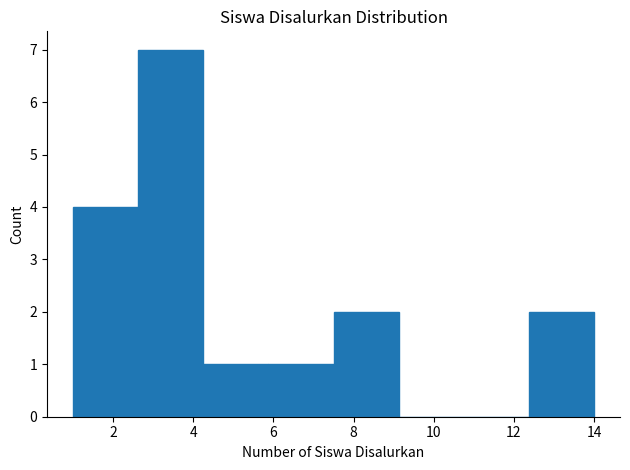

Reading left to right, transcribe this chart: for each bar, give the range it covers on the x-axis and its height. Neither the bar edges nor the heights are printed on the chart, so give them approximately, as read against the axes.

1.0 to 2.6: 4
2.6 to 4.2: 7
4.2 to 5.8: 1
5.8 to 7.6: 1
7.6 to 9.2: 2
9.2 to 10.8: 0
10.8 to 12.4: 0
12.4 to 14.0: 2